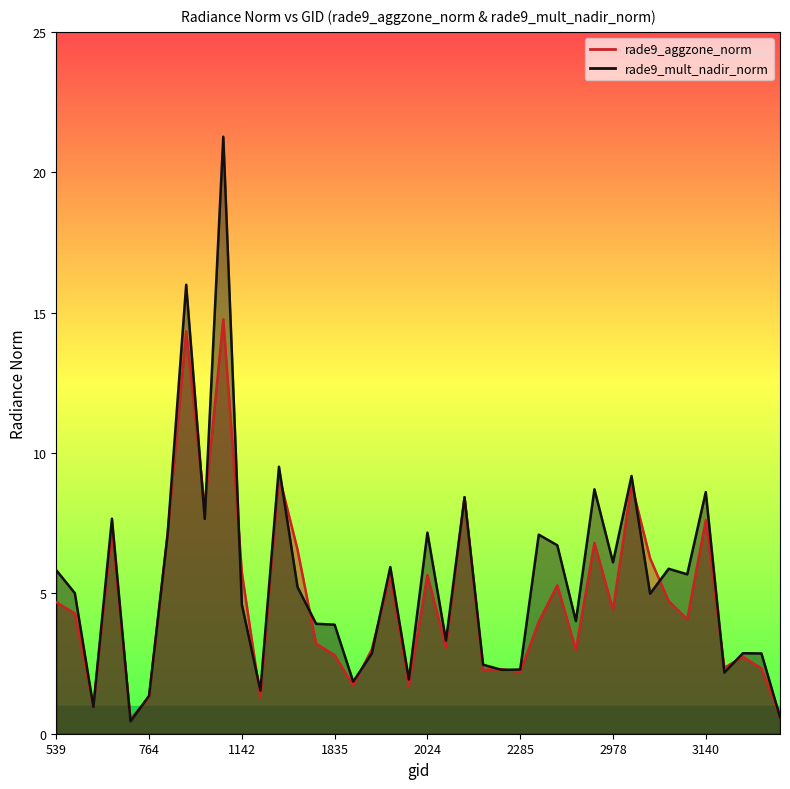

List the series in order of their peak value, highest first.

rade9_mult_nadir_norm, rade9_aggzone_norm